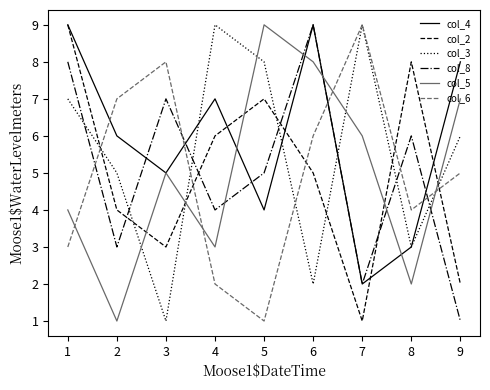

Is it true that col_4 equals 14 at 9?

False